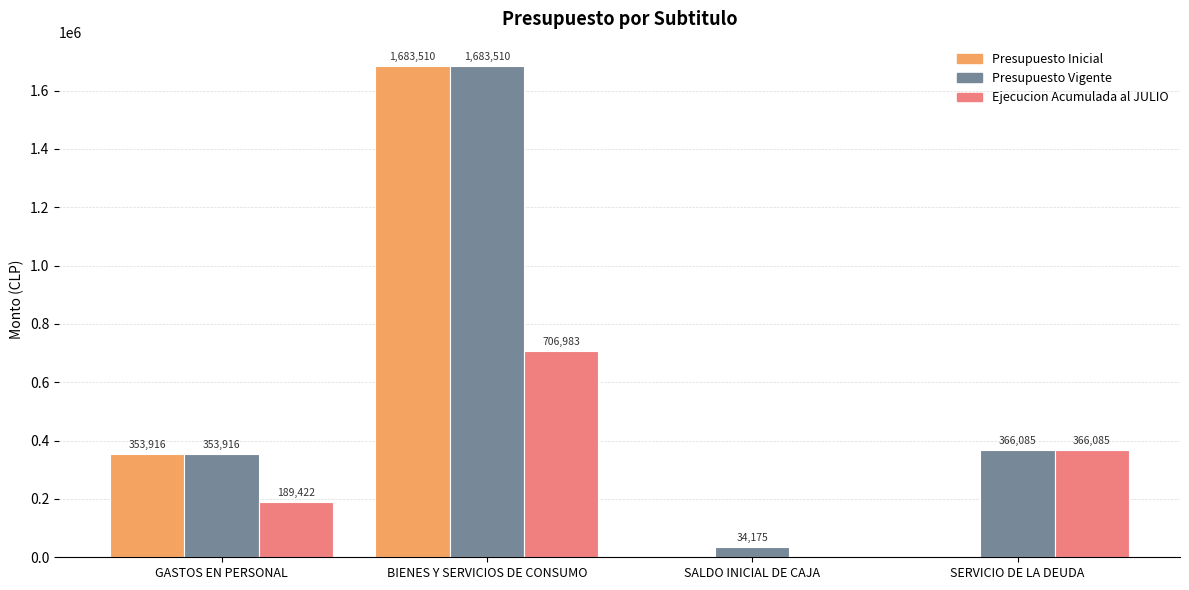

Where does the Presupuesto Vigente series first go above 366085?

BIENES Y SERVICIOS DE CONSUMO